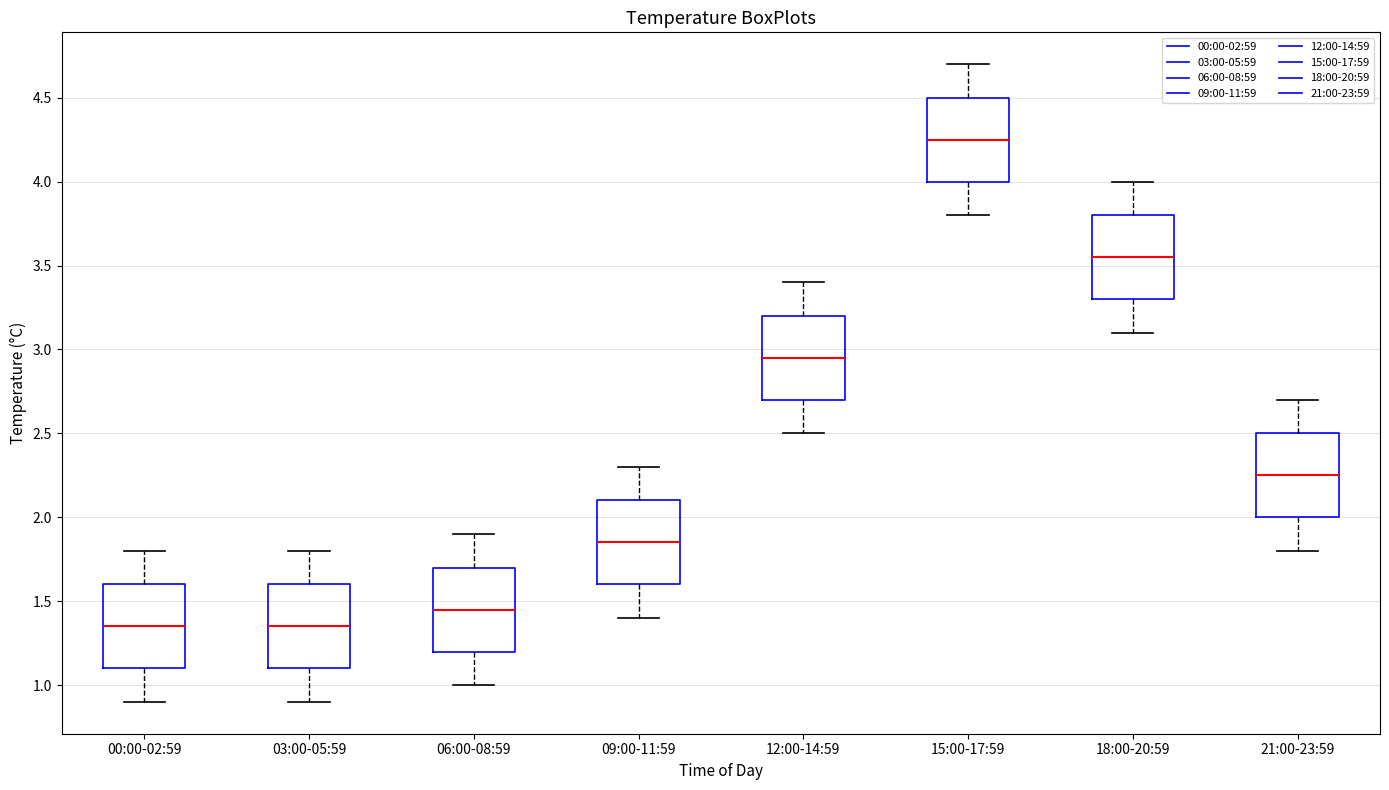

Reading left to right, read every box against the y-axis: the position of its median line, the range the box covers, and the ends of its whiskers. The values are not printed on the chart, so give them approximately, as read against the axis.

00:00-02:59: median 1.35, box 1.10 to 1.60, whiskers 0.90 to 1.80
03:00-05:59: median 1.35, box 1.10 to 1.60, whiskers 0.90 to 1.80
06:00-08:59: median 1.45, box 1.20 to 1.70, whiskers 1.00 to 1.90
09:00-11:59: median 1.85, box 1.60 to 2.10, whiskers 1.40 to 2.30
12:00-14:59: median 2.95, box 2.70 to 3.20, whiskers 2.50 to 3.40
15:00-17:59: median 4.25, box 4.00 to 4.50, whiskers 3.80 to 4.70
18:00-20:59: median 3.55, box 3.30 to 3.80, whiskers 3.10 to 4.00
21:00-23:59: median 2.25, box 2.00 to 2.50, whiskers 1.80 to 2.70